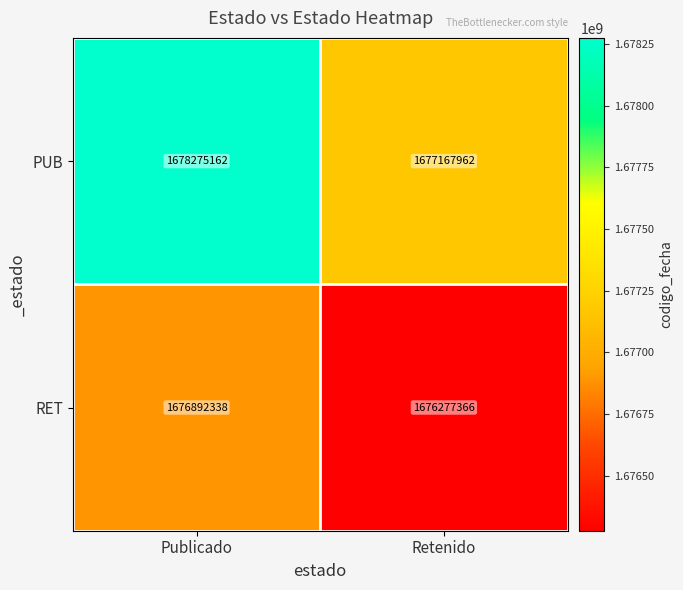

At which category is the sum across all series the highest?

Publicado